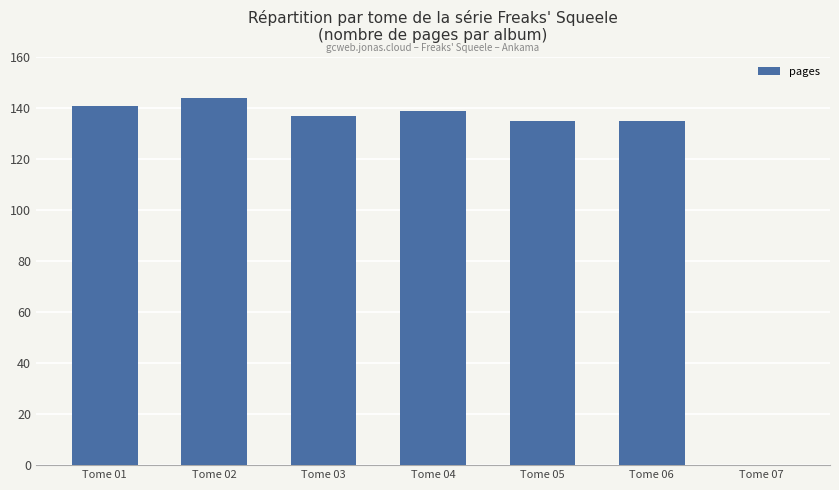

What is the change in value from Tome 04 to Tome 06?

-4